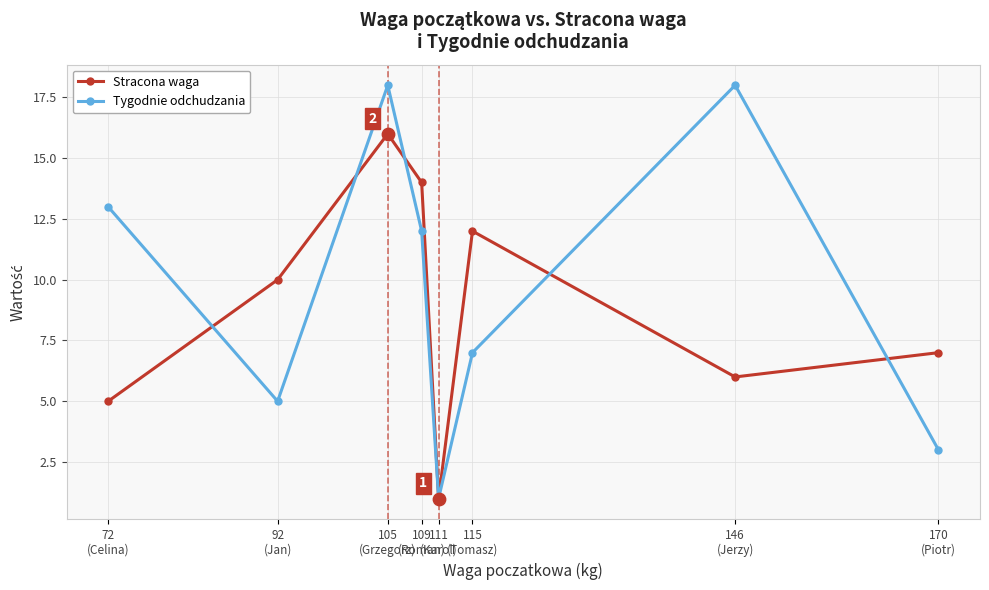

Which series has the largest total across all categories?

Tygodnie odchudzania